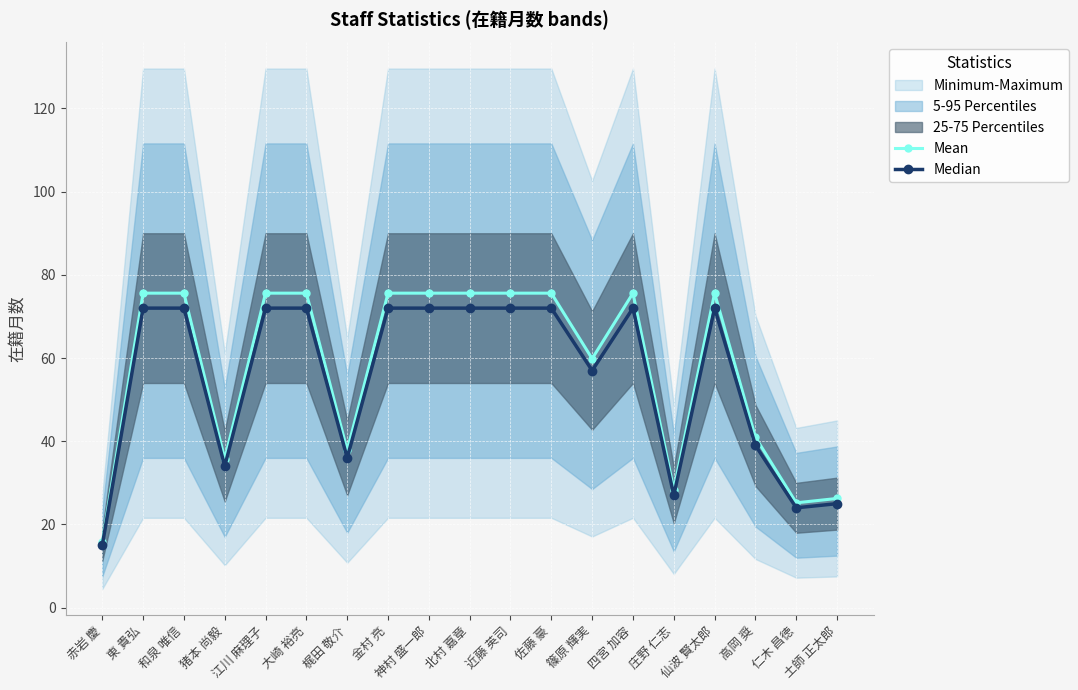

What is the value of the Mean point at the 1st from the left?

15.8